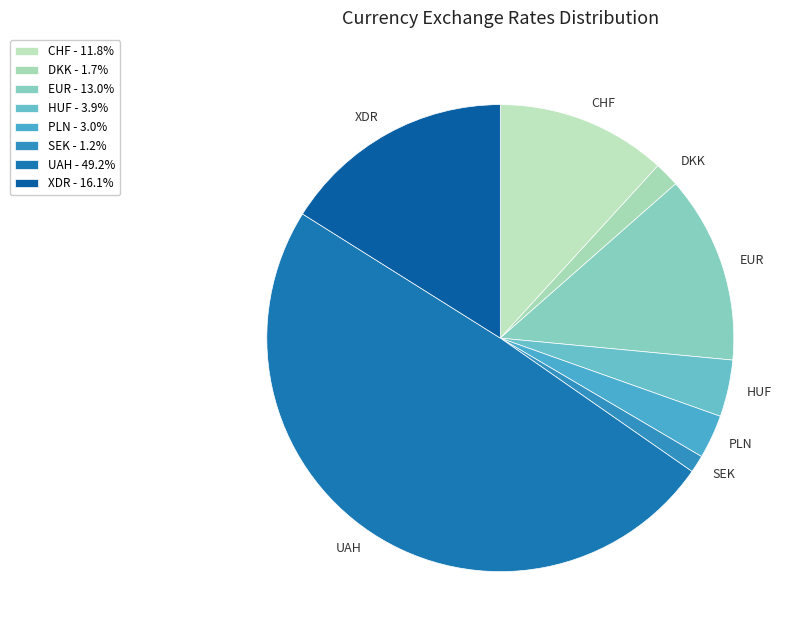

Is the sum of EUR and HUF greater than half?

No